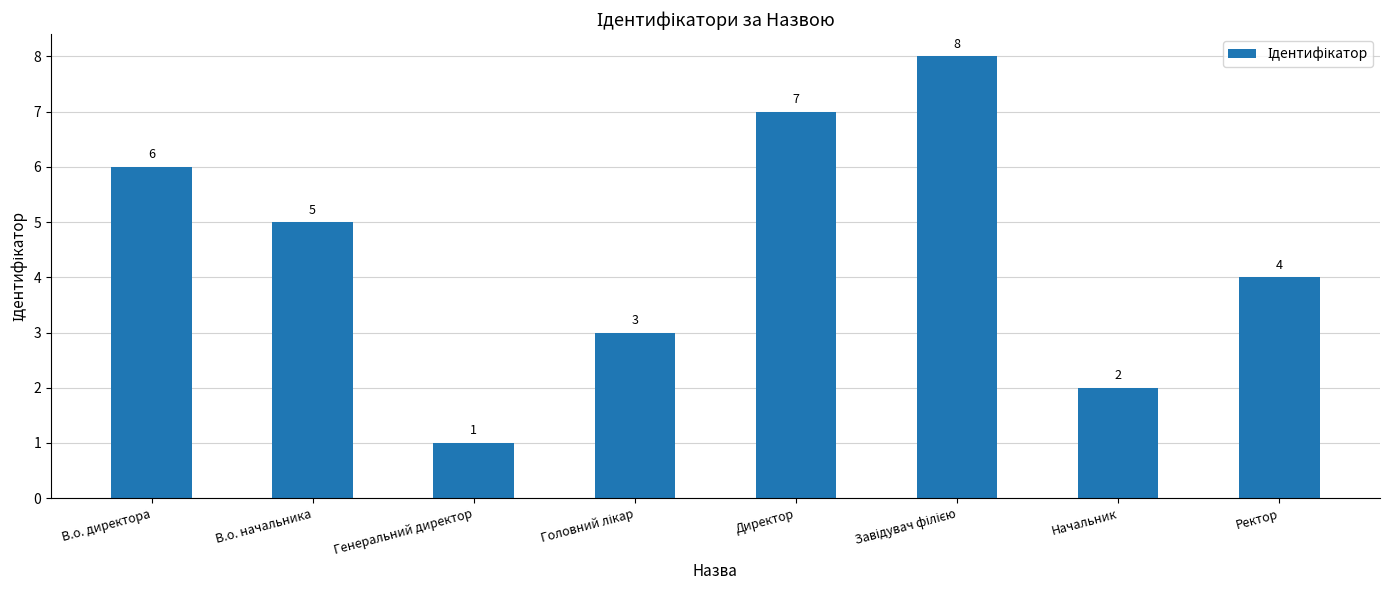

What is the value of the 5th bar from the left?

7